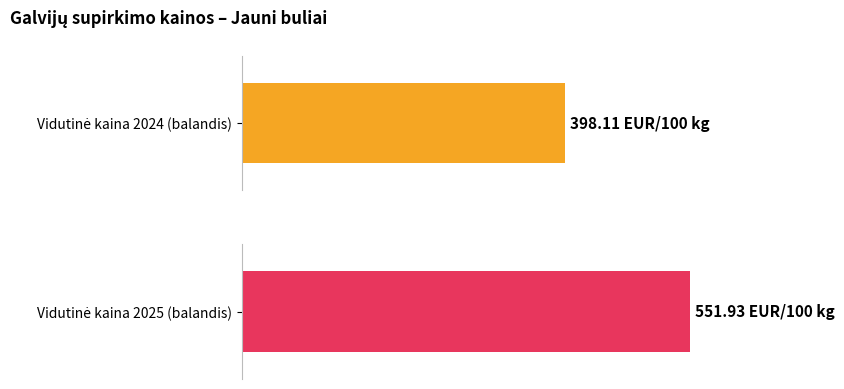

What is the average value of the April 2025 series?

551.9